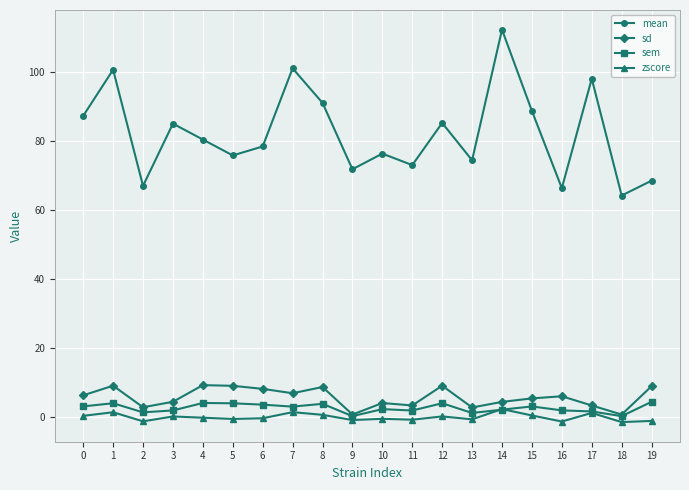

What is the maximum value for mean?

112.2